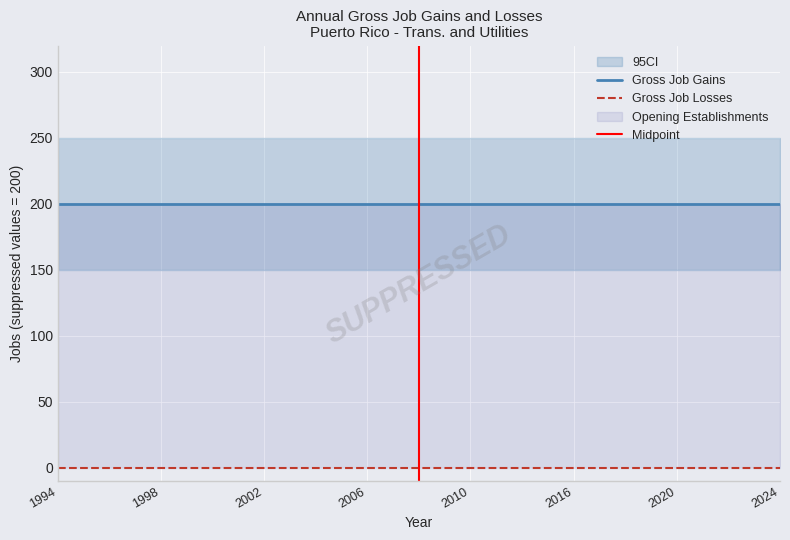

True or false: Gross Job Losses has more than 2 points higher than both neighbors.

False